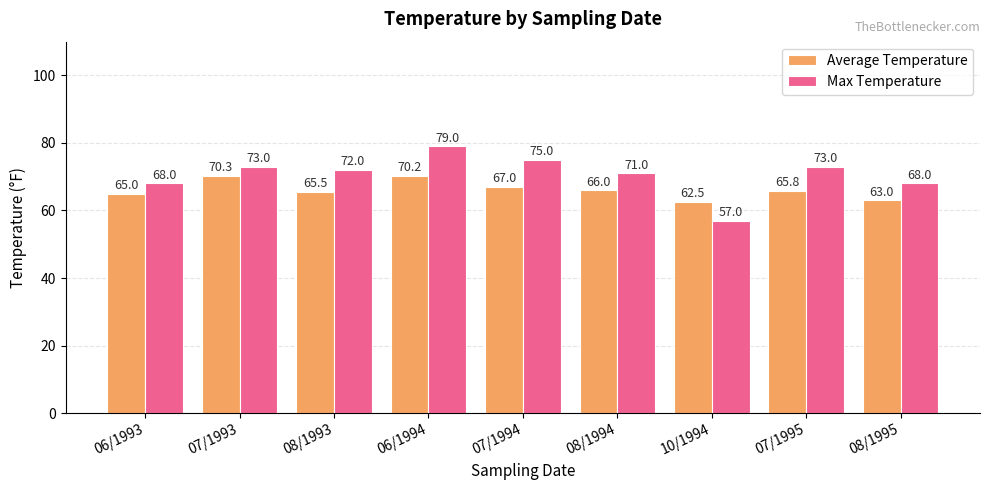

What is the sum of all Max Temperature values?

636.0